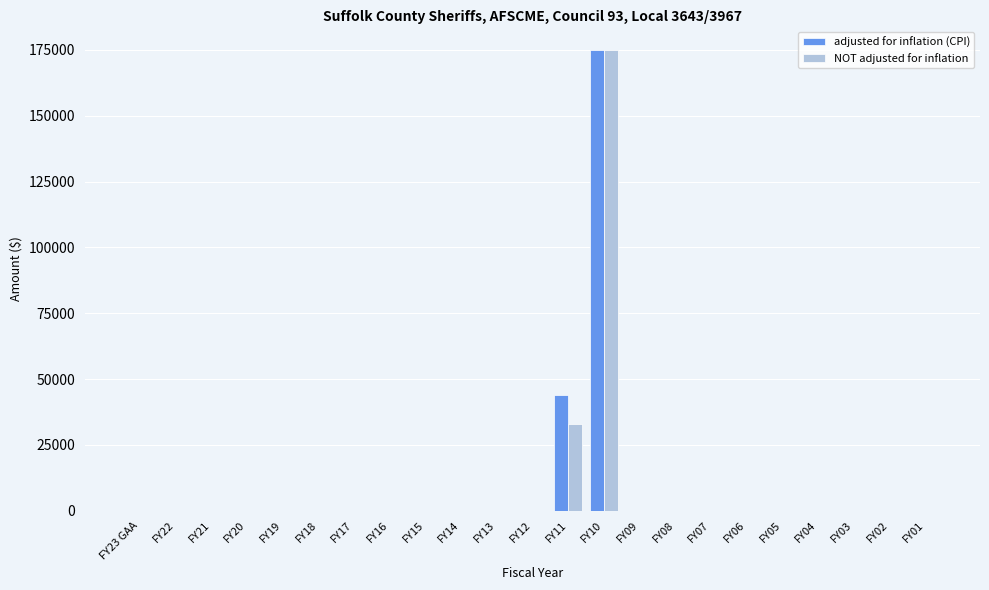

The value of adjusted for inflation (CPI) at FY14 is 0. True or false?

True